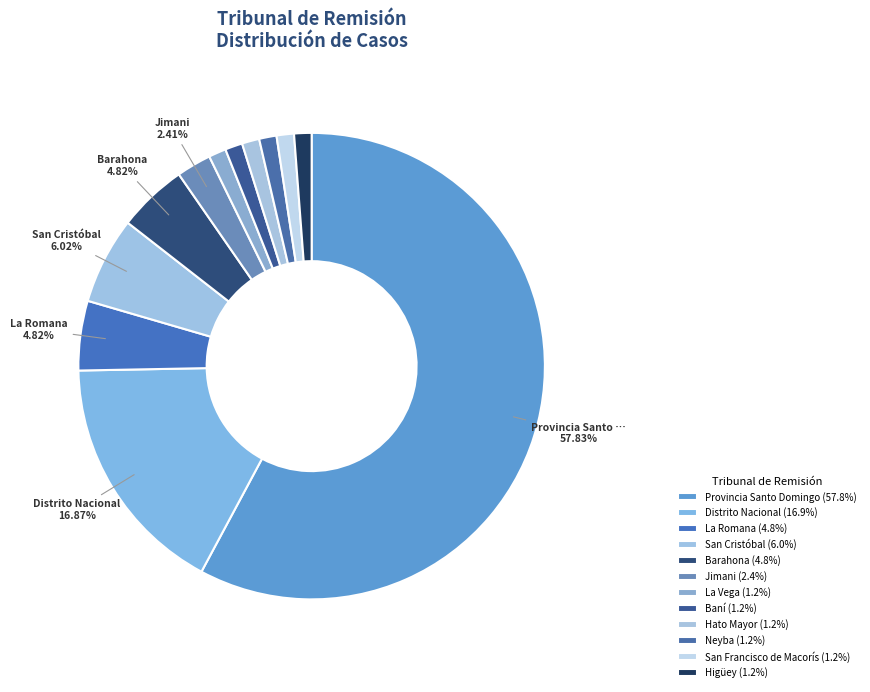

True or false: Provincia Santo Domingo accounts for 58% of the total.

True